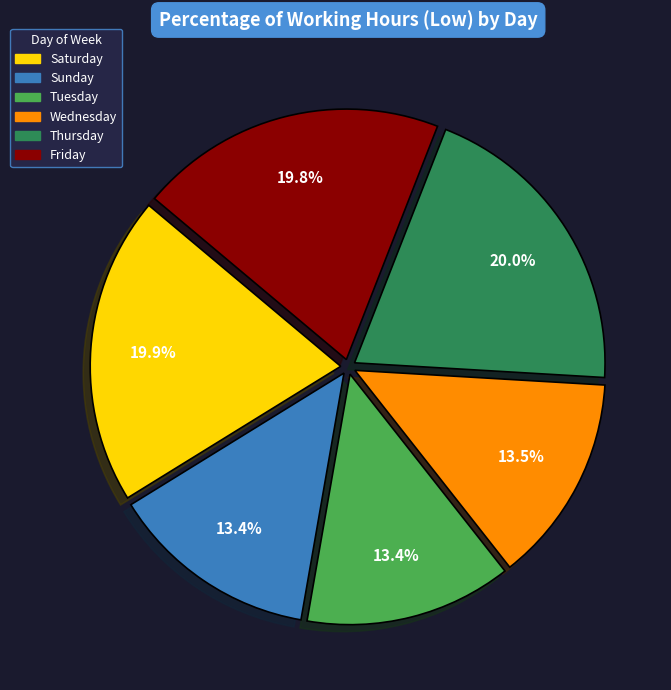

Is there a majority slice in this chart?

No